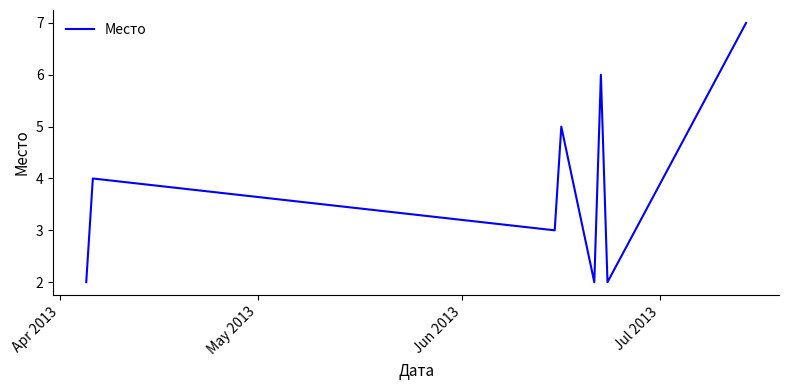

True or false: the data has more than 0 interior local peaks.

True